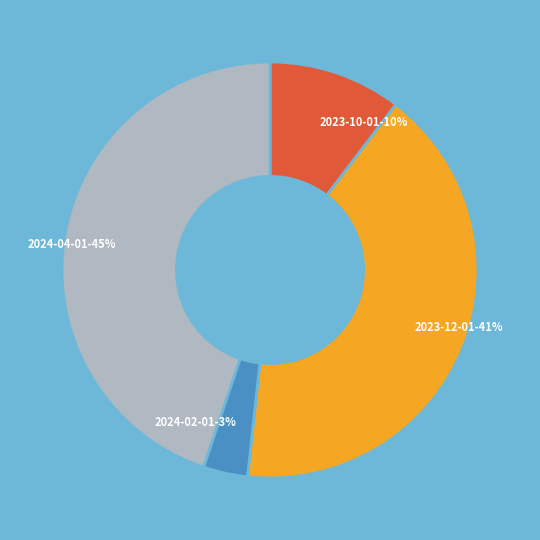

What percentage is the 2024-02-01 slice, to the nearest percent?

3%